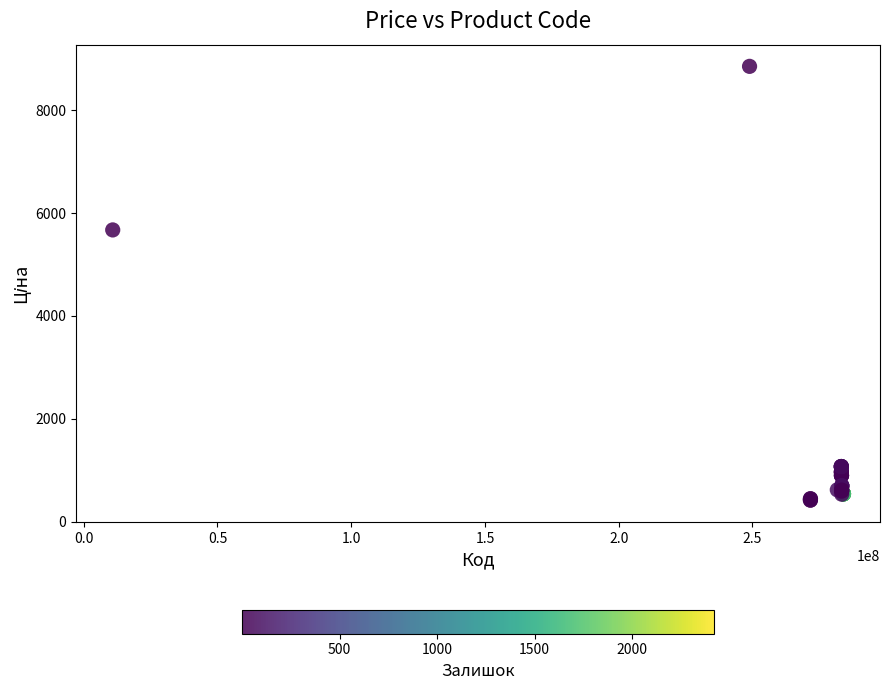

What Y value in the scatter plot is closest to 4636?

5673.8